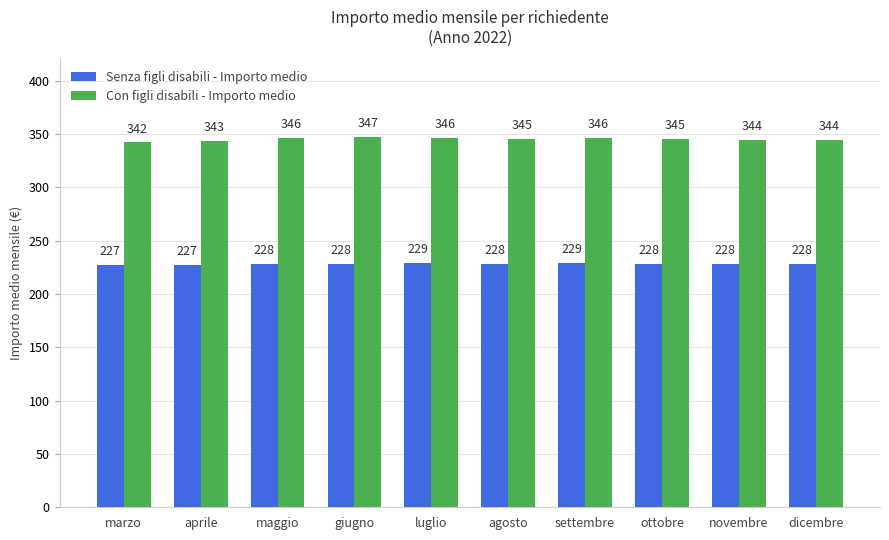

Is it true that Con figli disabili - Importo medio equals 523 at marzo?

False